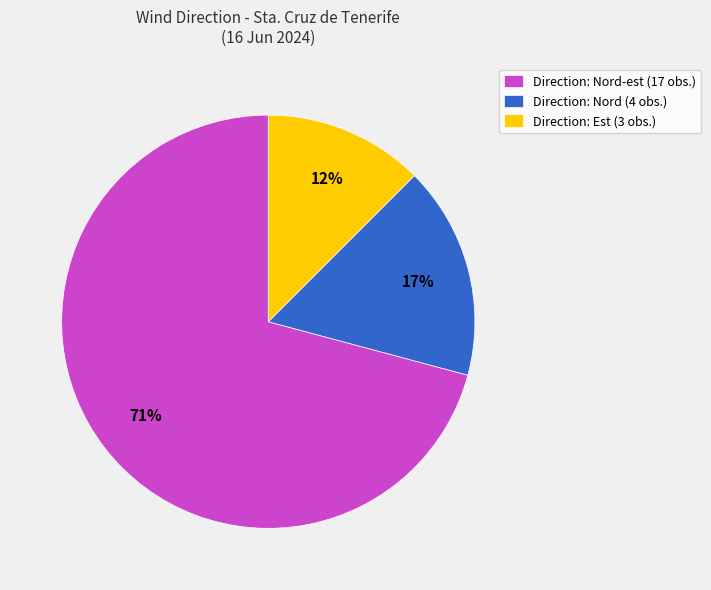

Rank the categories by value from highest to lowest.

Direction: Nord-est (17 obs.), Direction: Nord (4 obs.), Direction: Est (3 obs.)